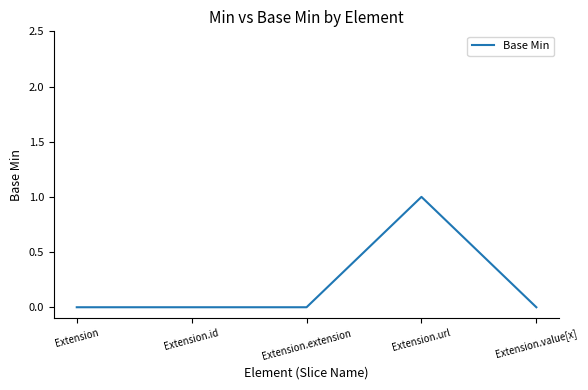

Which has a higher value, Extension or Extension.url?

Extension.url